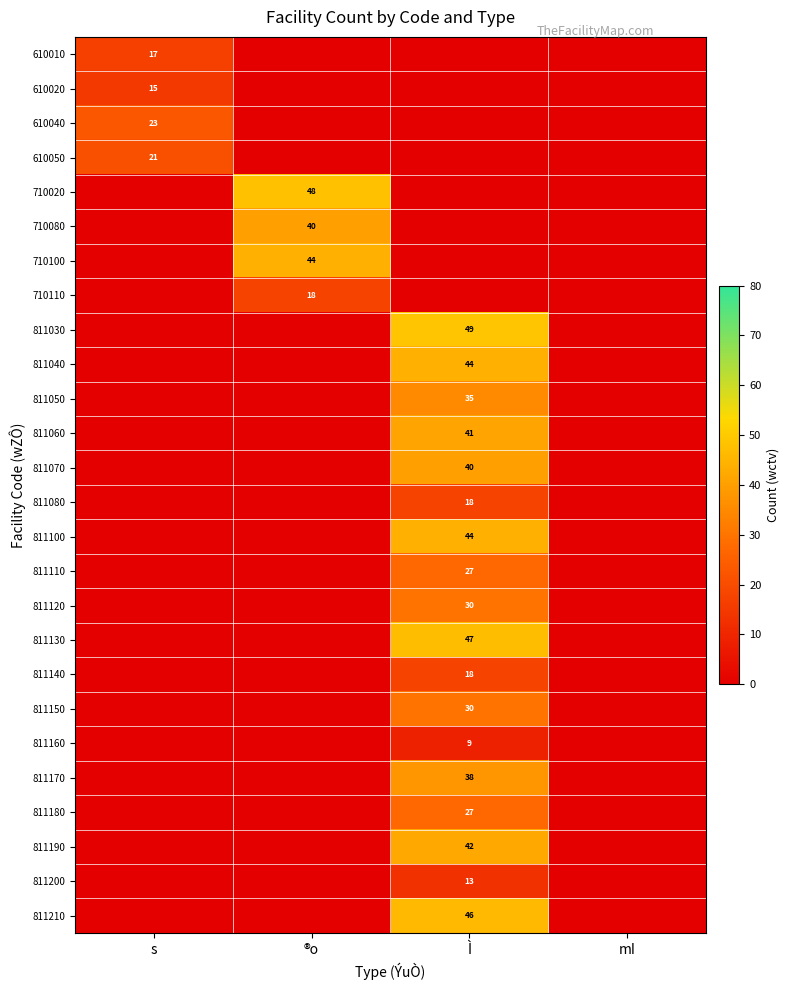

List the series in order of their peak value, lowest first.

811160, 811200, 610020, 610010, 710110, 811080, 811140, 610050, 610040, 811110, 811180, 811120, 811150, 811050, 811170, 710080, 811070, 811060, 811190, 710100, 811040, 811100, 811210, 811130, 710020, 811030